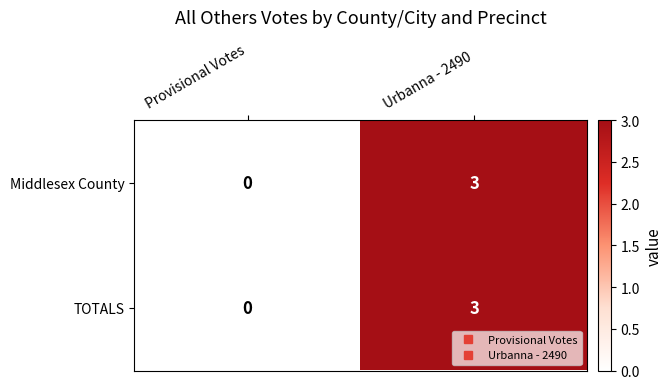

What is the maximum value shown in the chart?

3